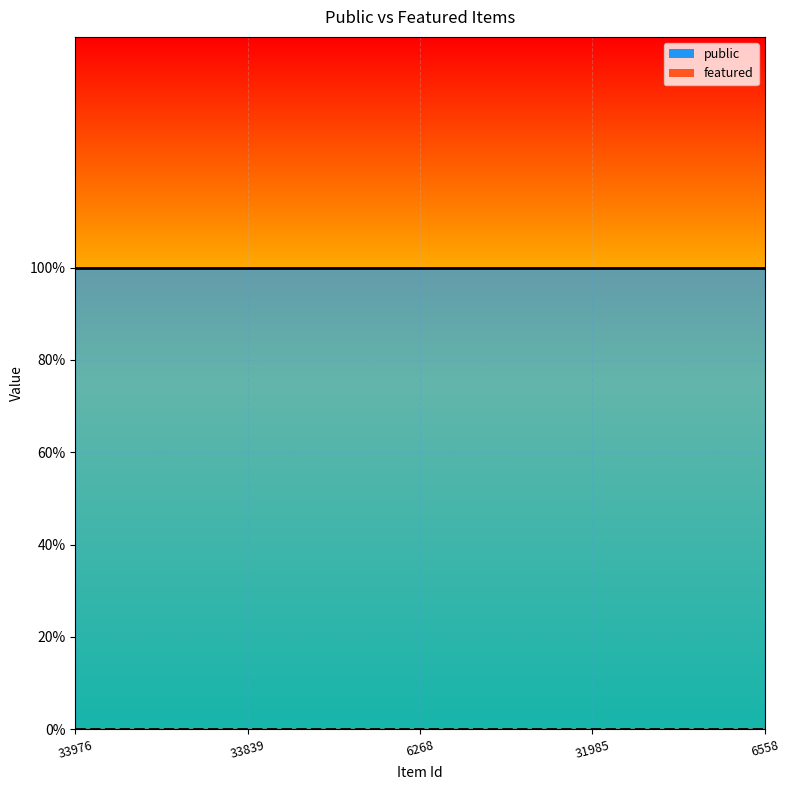

The value of public at 33976 is 0. True or false?

False